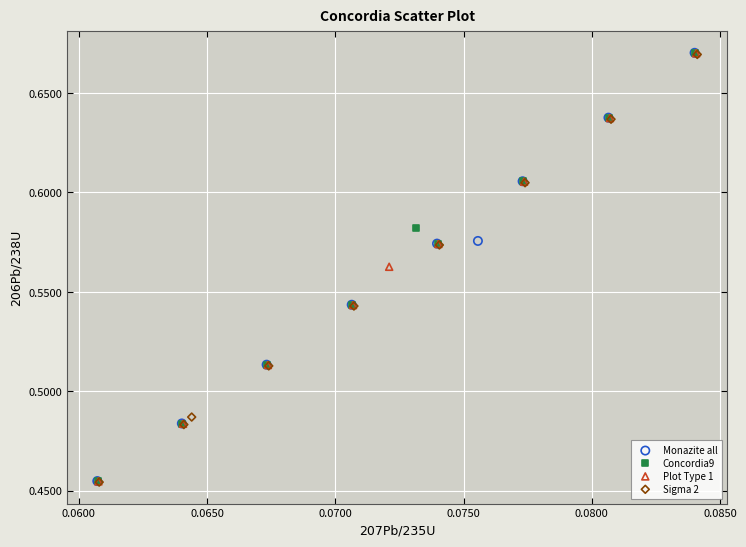

Which series has the largest Y range (max minus min)?

Monazite all